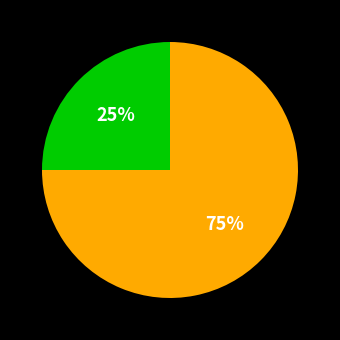

Is there a majority slice in this chart?

Yes